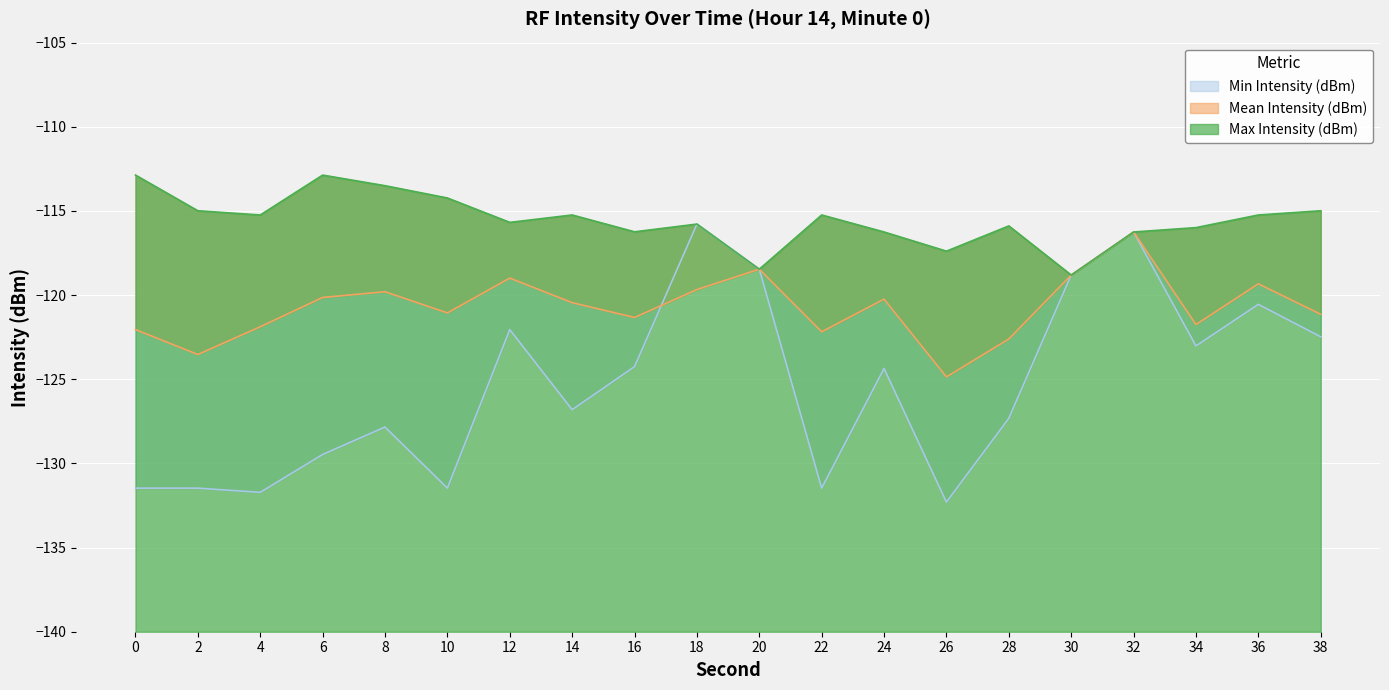

What is the value of the Min Intensity (dBm) point at the 11th from the left?

-118.5